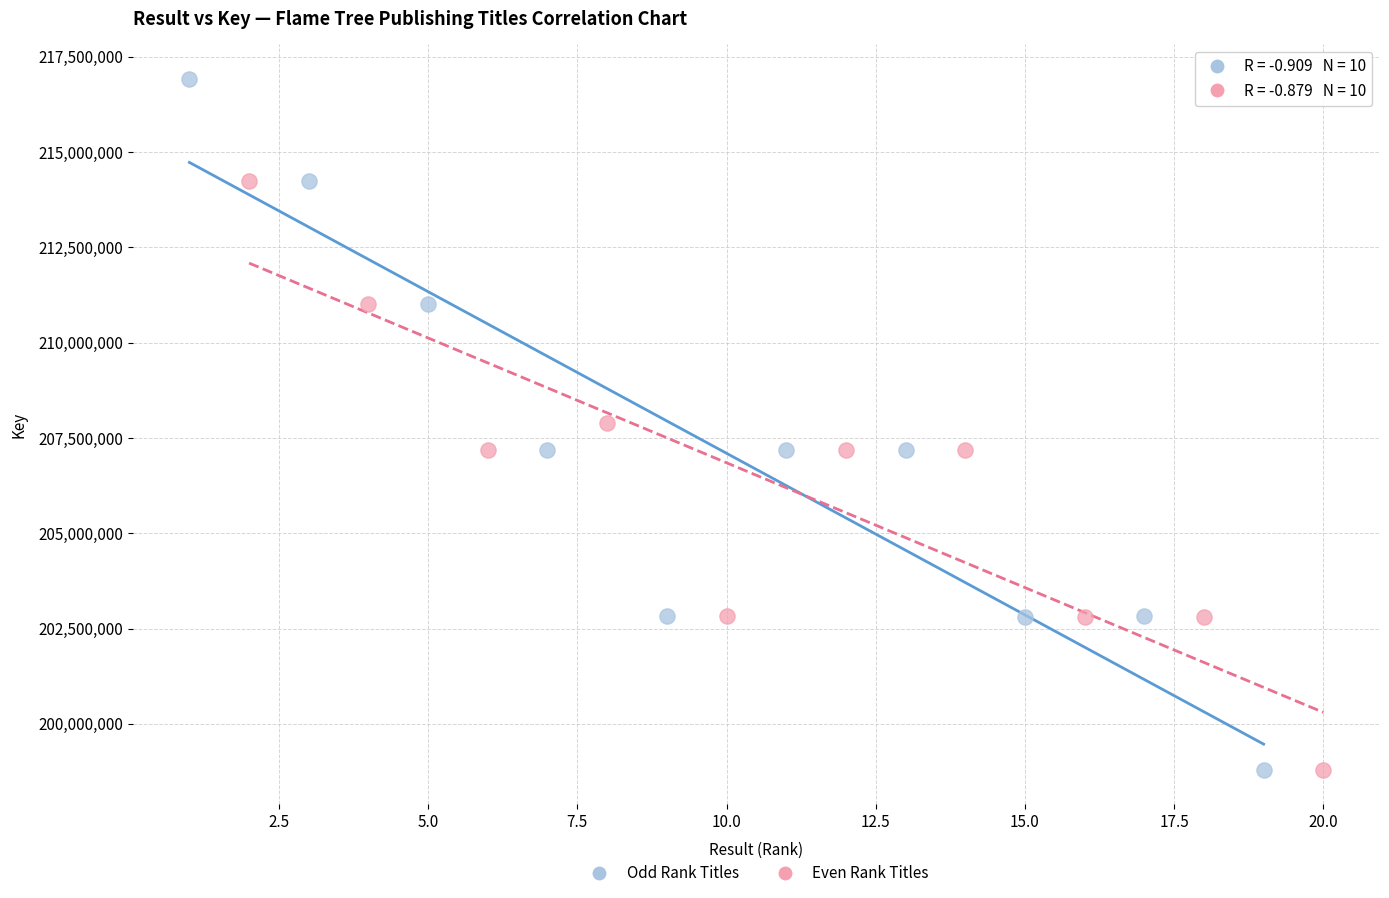

Which series reaches the maximum Y coordinate?

Odd Rank Titles